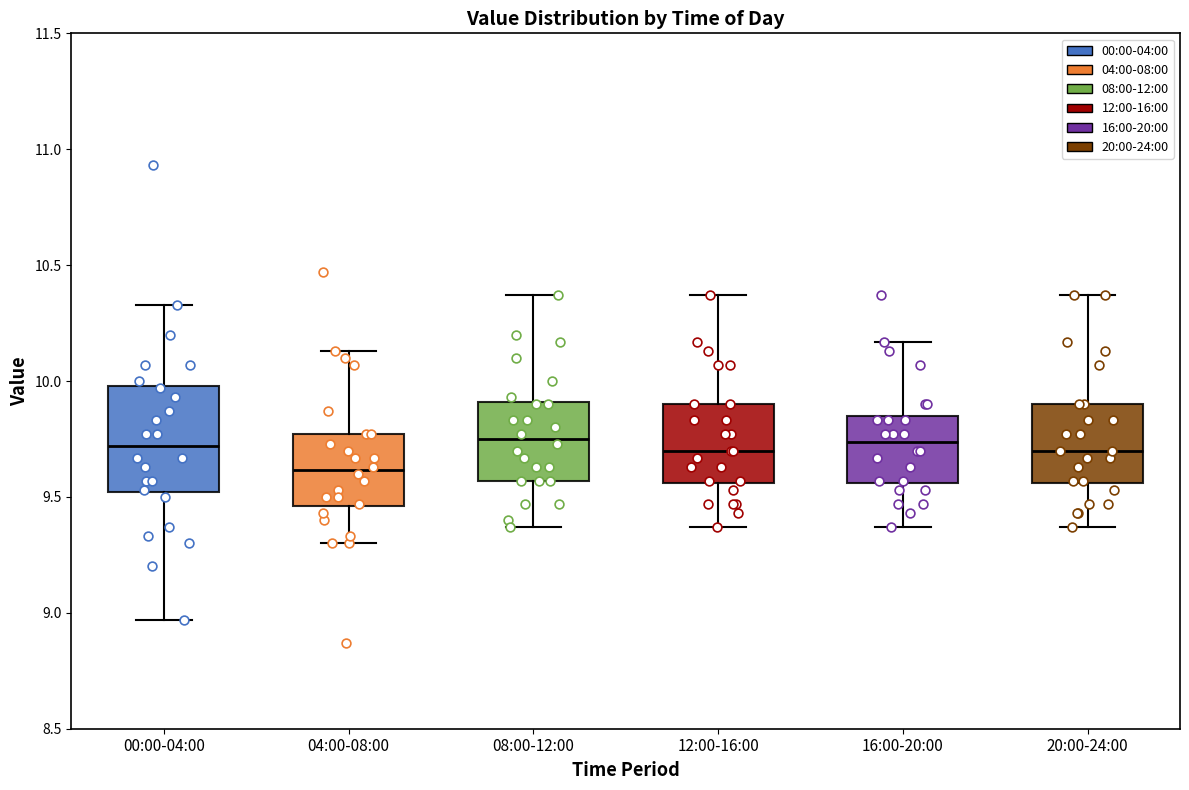

Comparing the boxes themselves (not the whiskers), which one is the tallest?

00:00-04:00